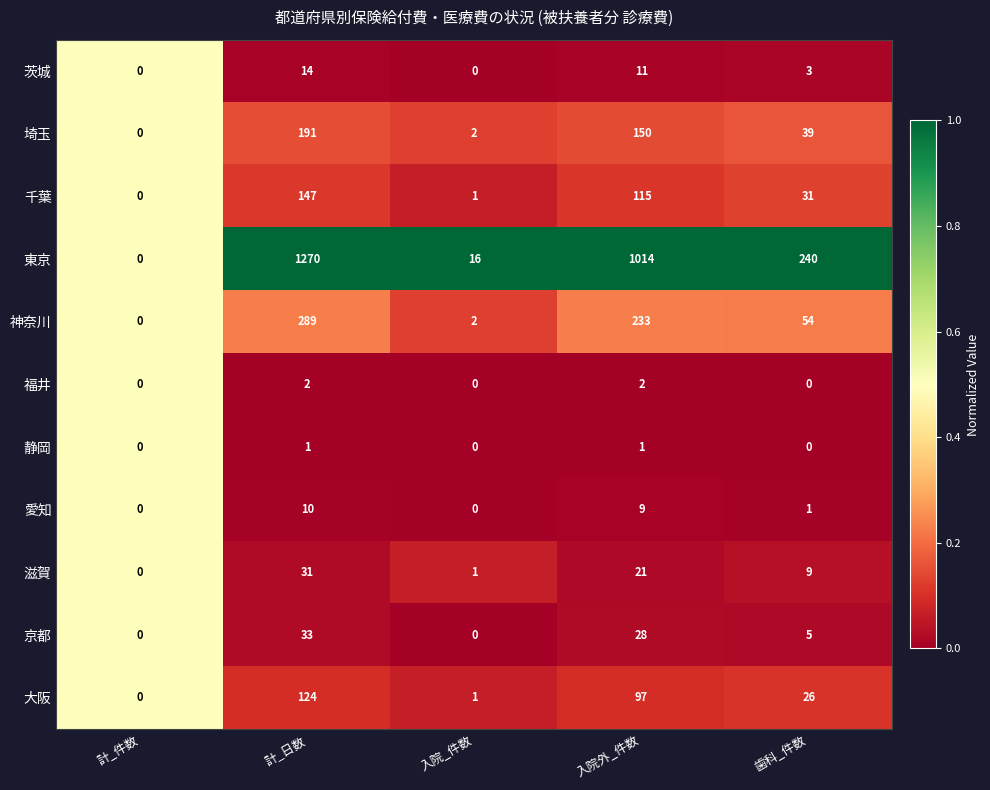

How many data points in 茨城 are less than 3?

2